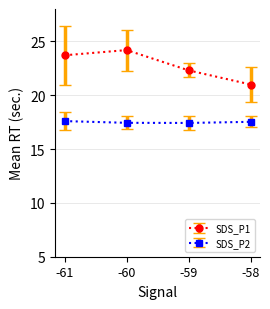

At how many categories does at least one series exceed 23?

2